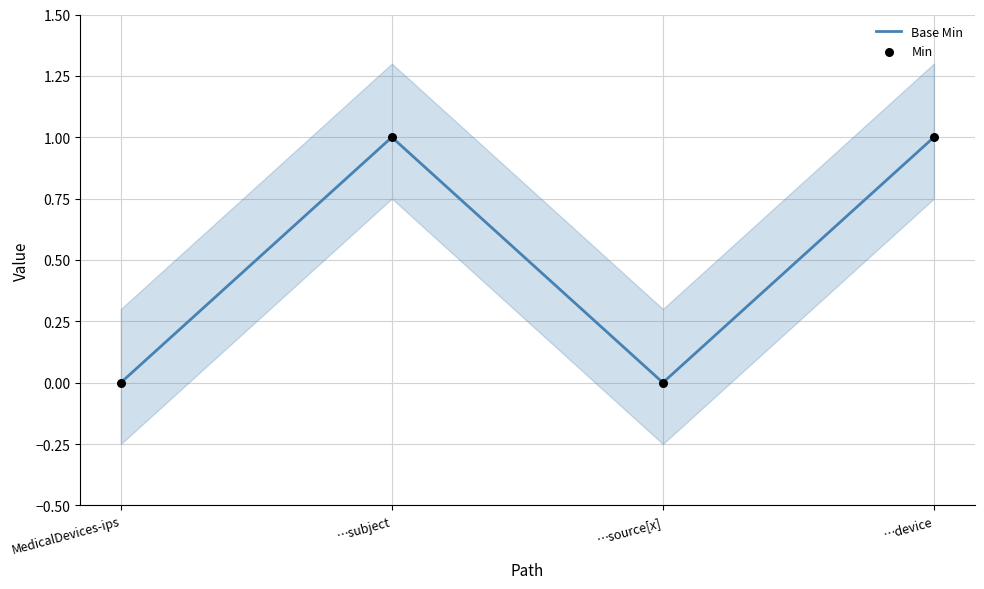

Which series contains the lowest Y value?

Base Min